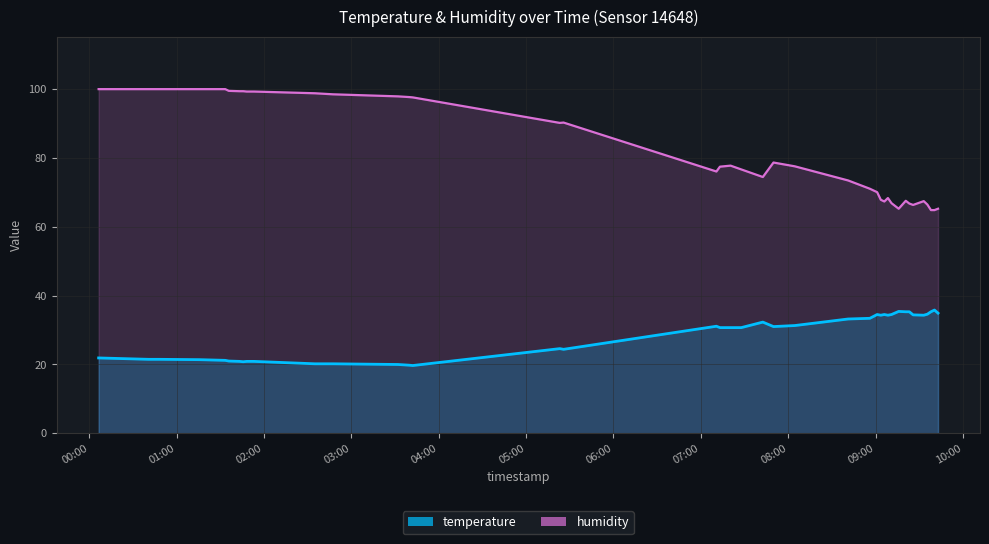

What value does the temperature series have at 2023-06-14T09:08:27?

34.3